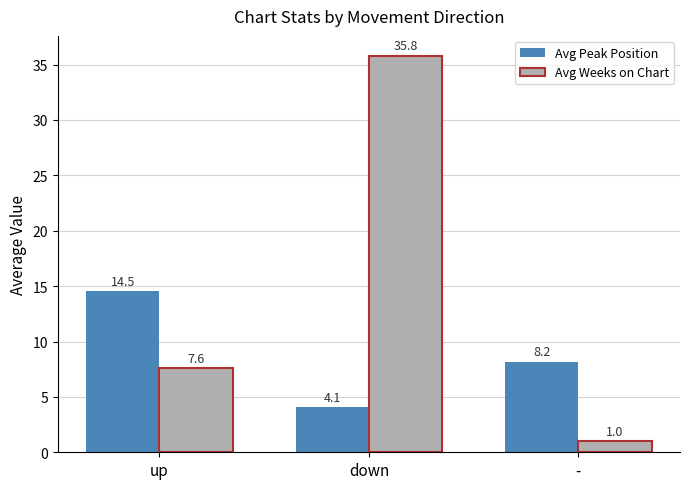

Count the number of categories in the chart.

3